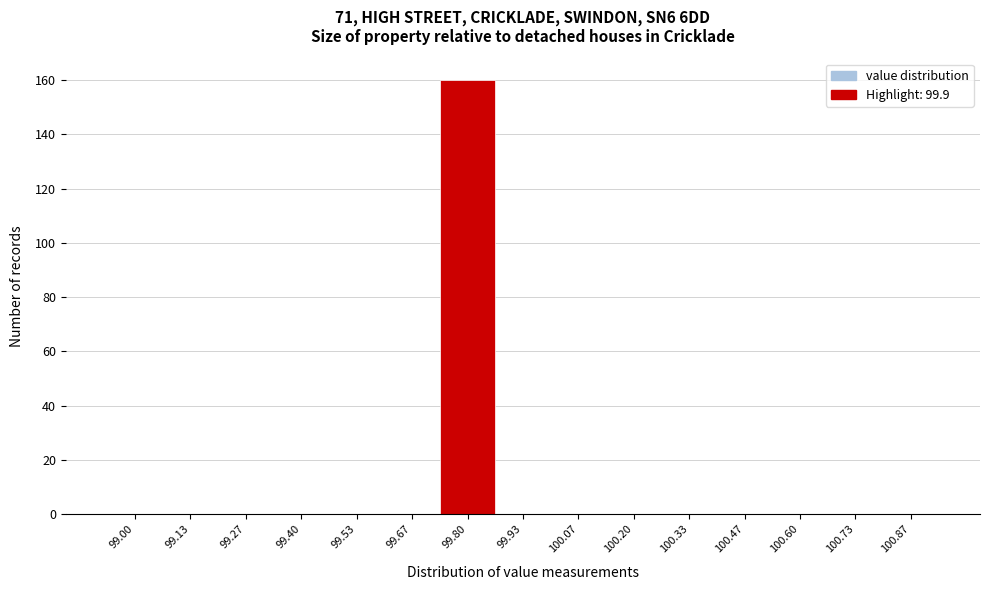

Reading left to right, list all the values displayed in this chart.

99.00=0	99.13=0	99.27=0	99.40=0	99.53=0	99.67=0	99.80=160	99.93=0	100.07=0	100.20=0	100.33=0	100.47=0	100.60=0	100.73=0	100.87=0